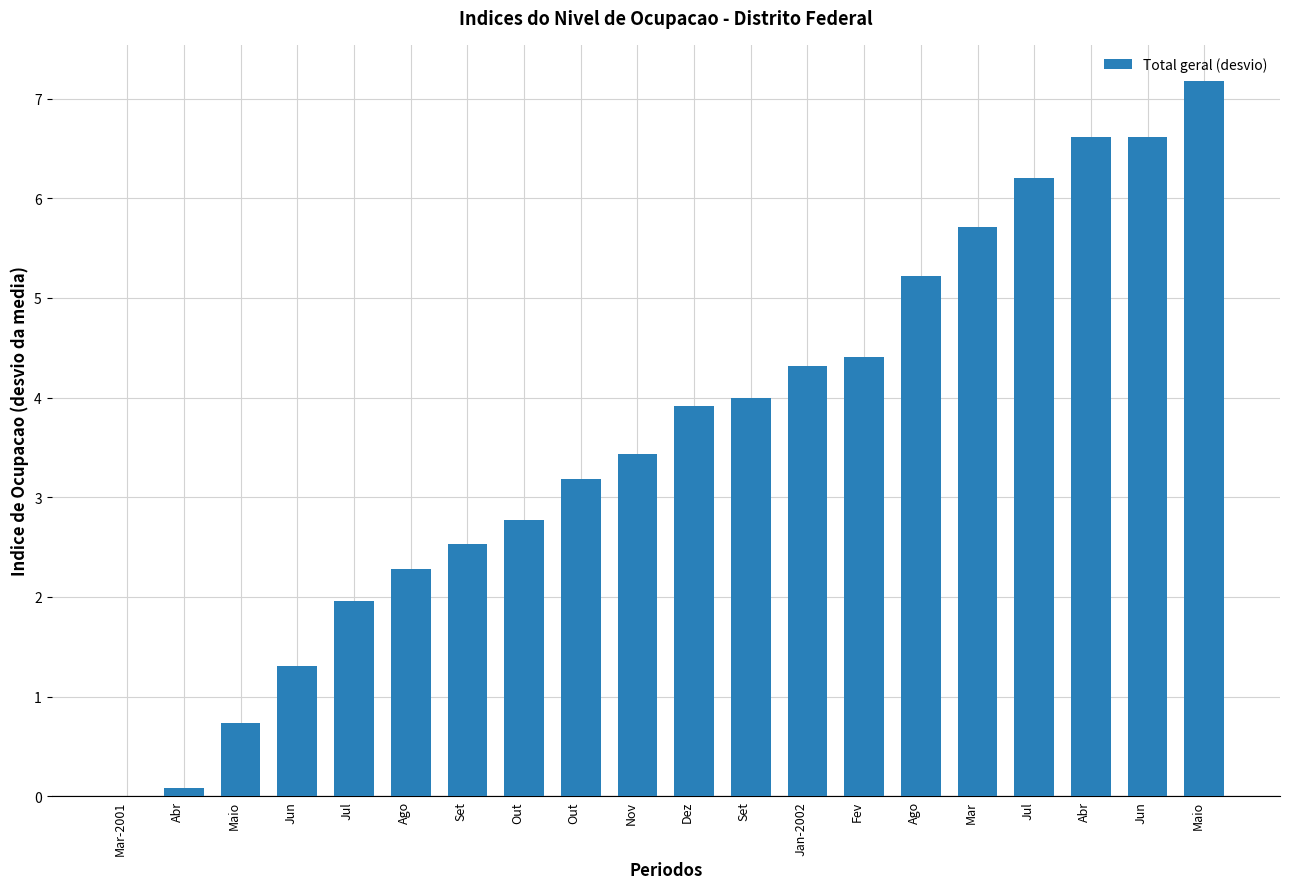

Are the bars horizontal?

No